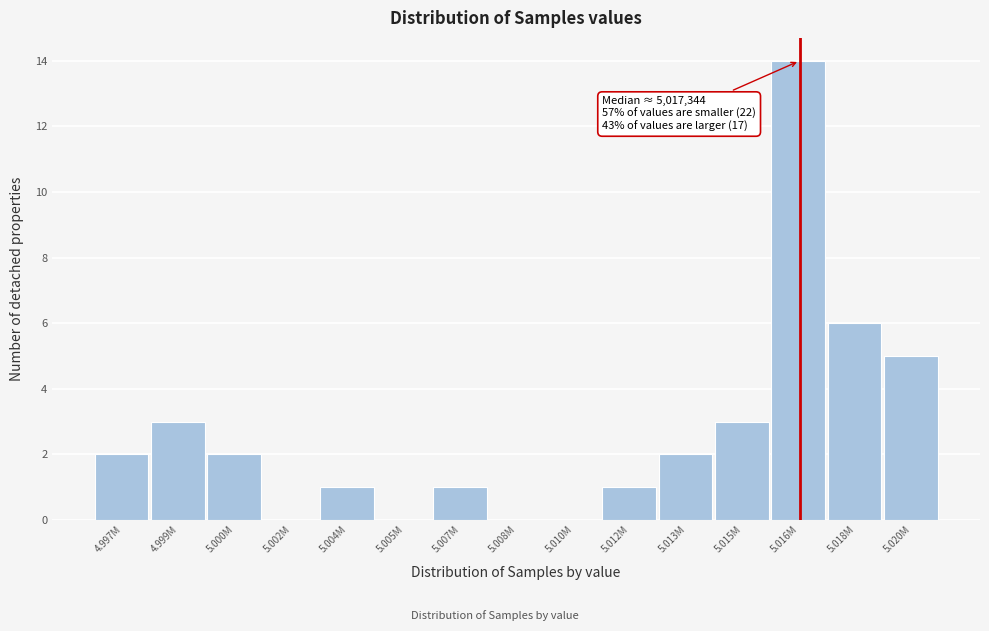

Reading left to right, list all the values displayed in this chart.

4.997M=2	4.999M=3	5.000M=2	5.002M=0	5.004M=1	5.005M=0	5.007M=1	5.008M=0	5.010M=0	5.012M=1	5.013M=2	5.015M=3	5.016M=14	5.018M=6	5.020M=5